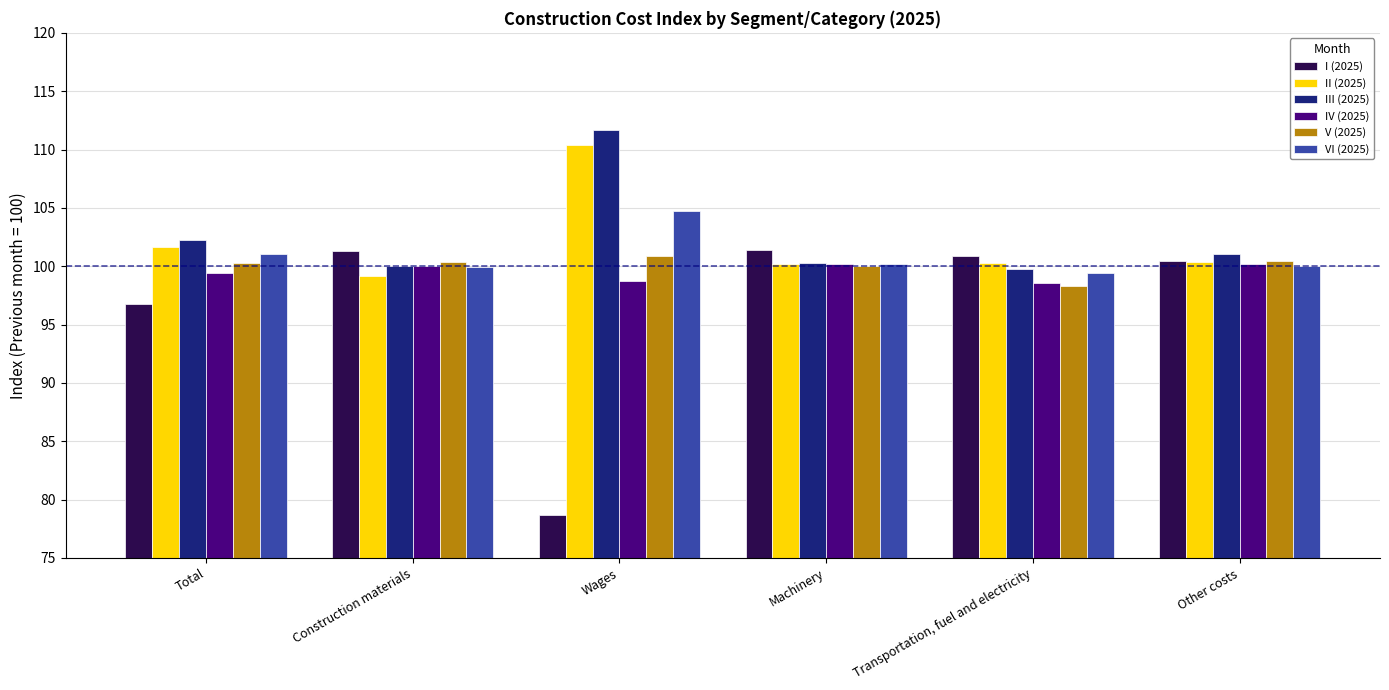

What is the sum of all I (2025) values?

579.5